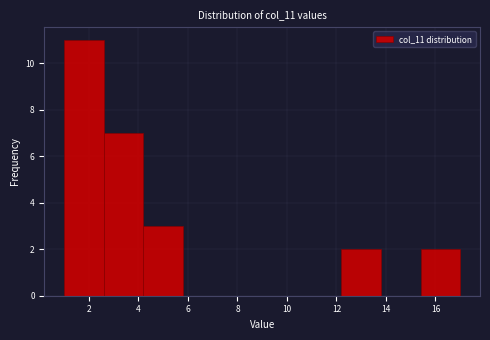

How tall is the bar that spans 15.4 to 17.0 on the x-axis? The values are not printed on the chart, so give them approximately, as read against the axis.

2